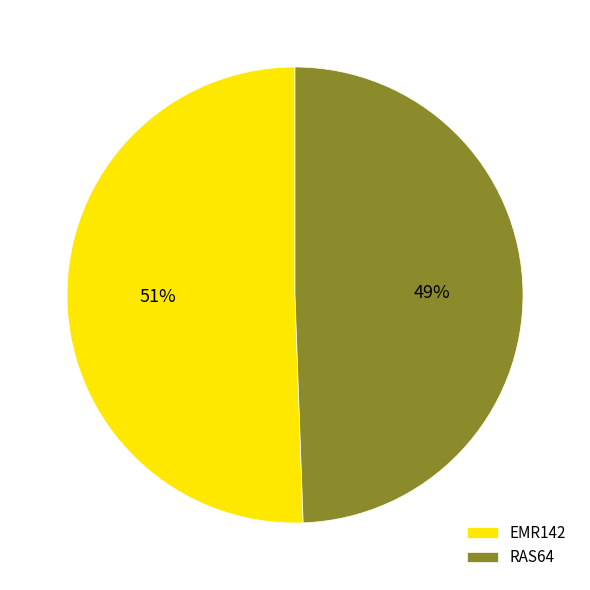

How many segments does this pie chart have?

2